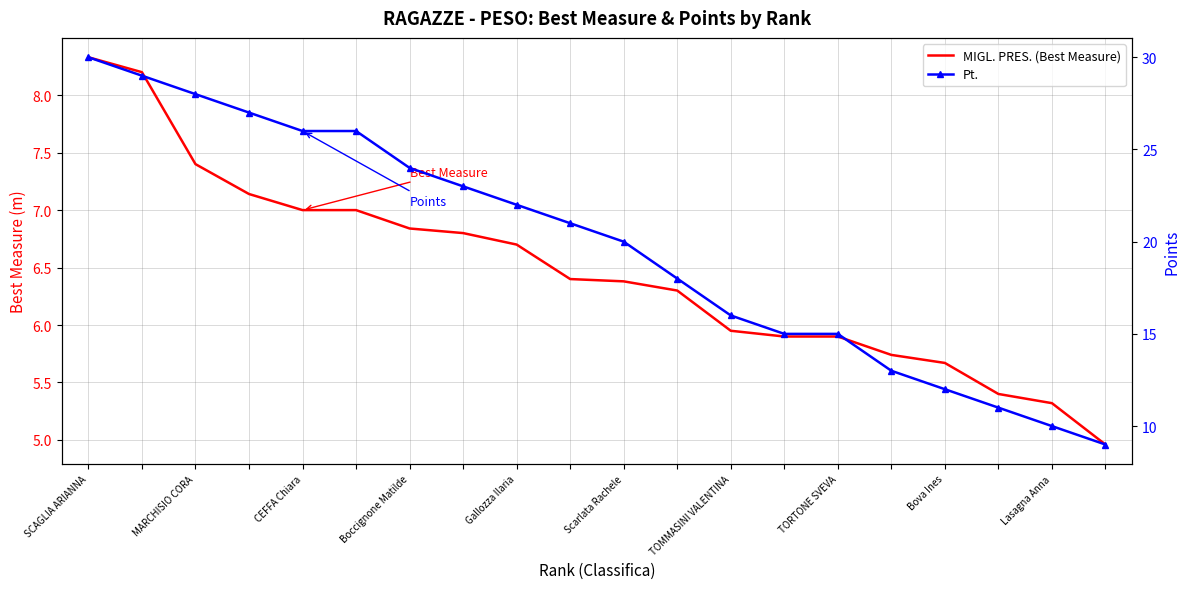

True or false: MIGL. PRES. (Best Measure) and Pt. intersect in this chart.

False